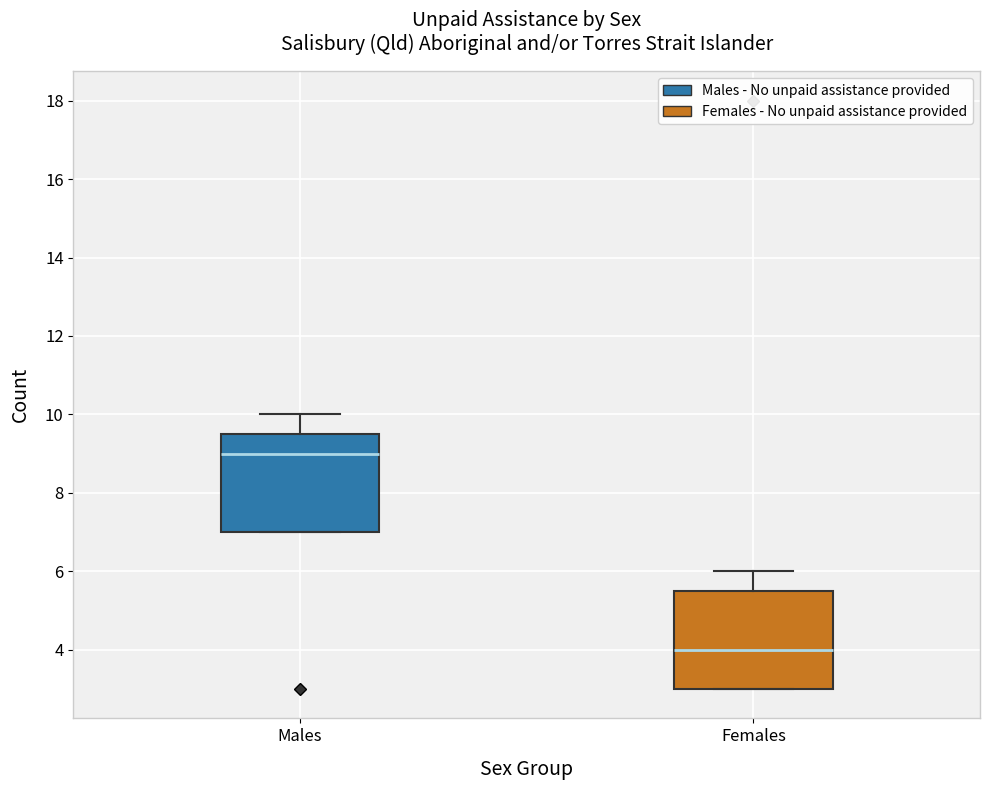

Which box's median line is the highest?

Males